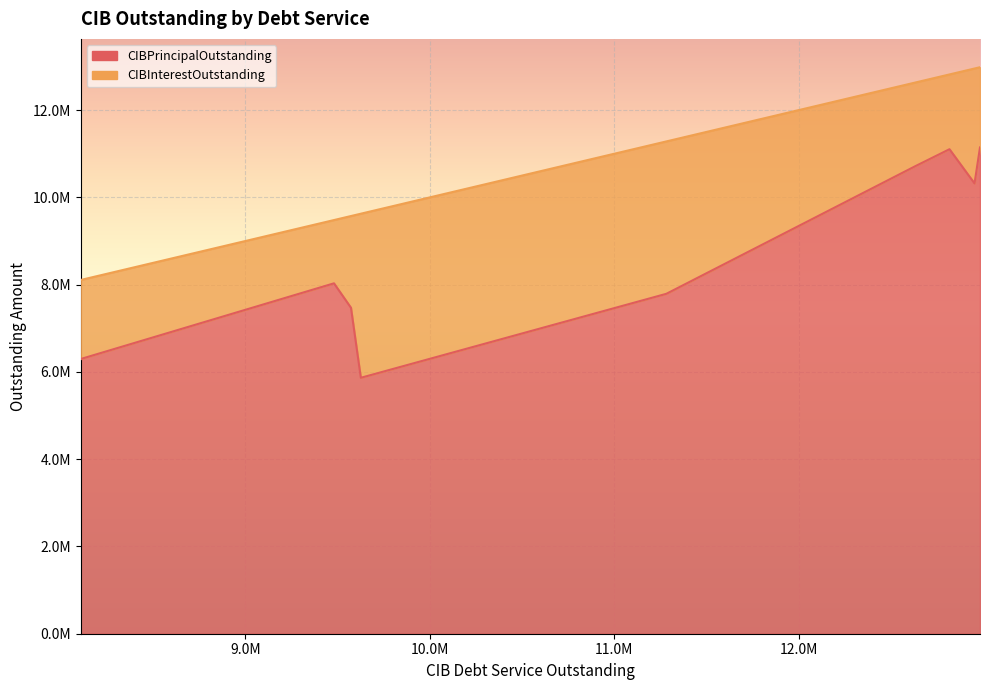

True or false: CIBPrincipalOutstanding and CIBInterestOutstanding cross at least once.

False